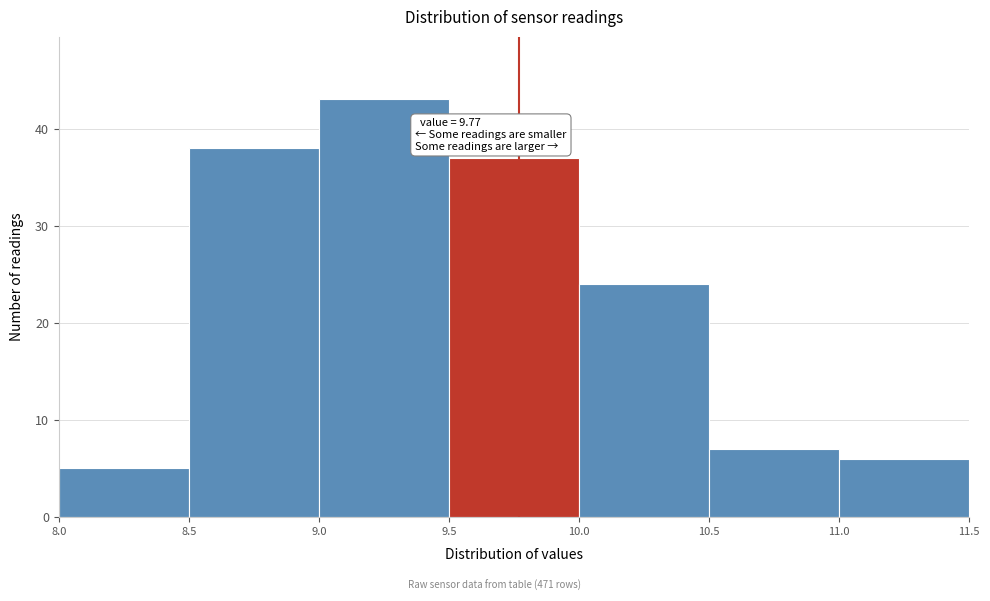

Which range on the x-axis has the tallest bar?

9.0 to 9.5